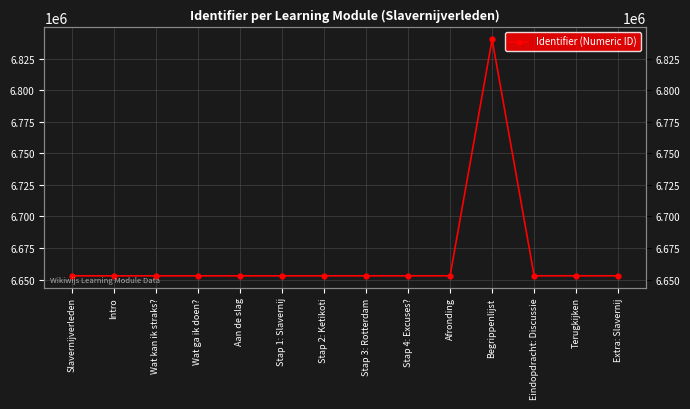

The chart shows a value of 6840347 at Begrippenlijst. True or false?

True